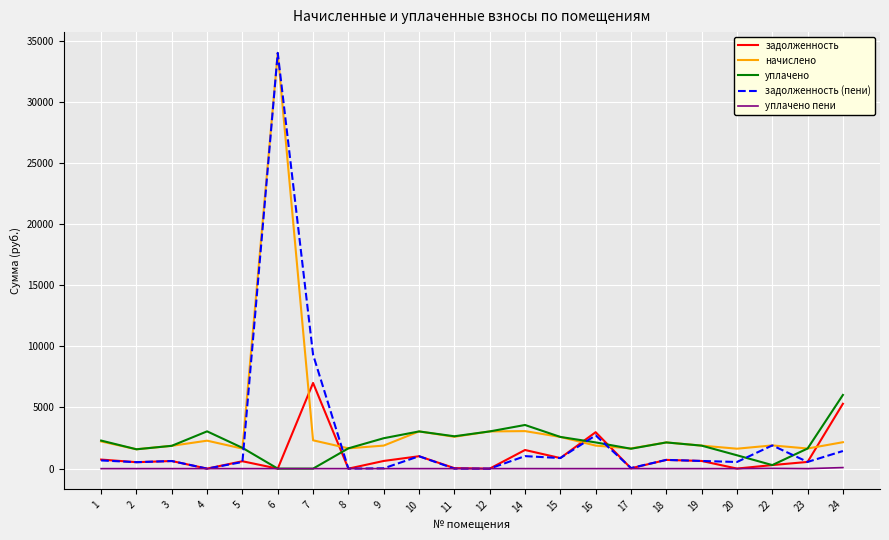

True or false: уплачено and задолженность cross at least once.

True